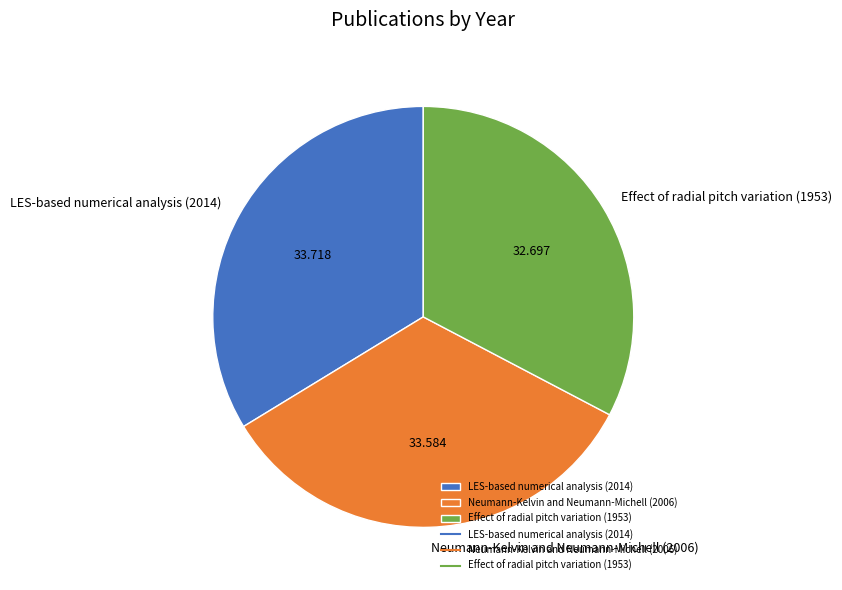

Is there a majority slice in this chart?

No